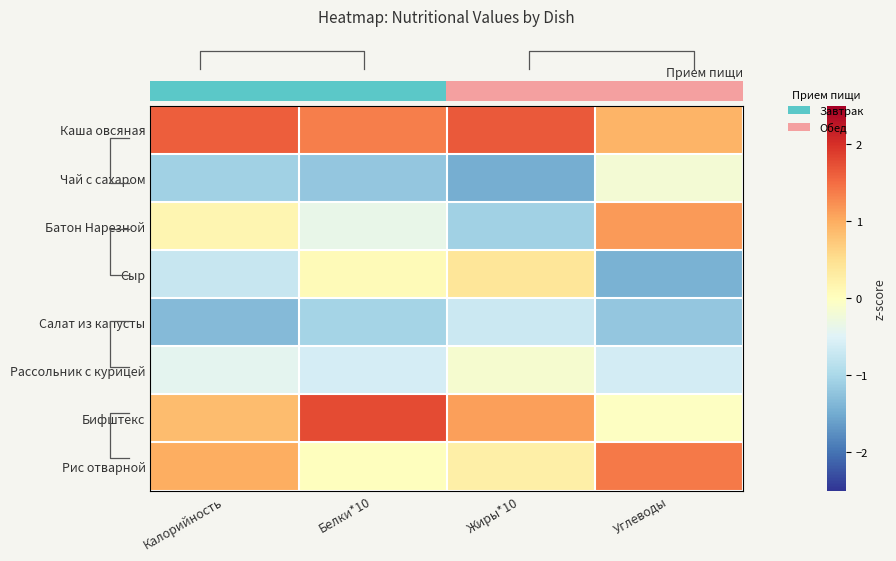

What is the difference between the maximum and minimum values in the Чай с сахаром series?

1.3